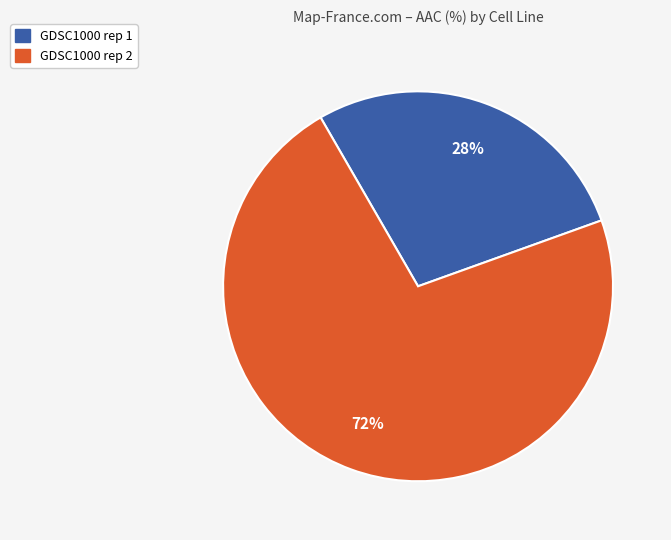

What is the smallest slice in the pie chart?

GDSC1000 rep 1